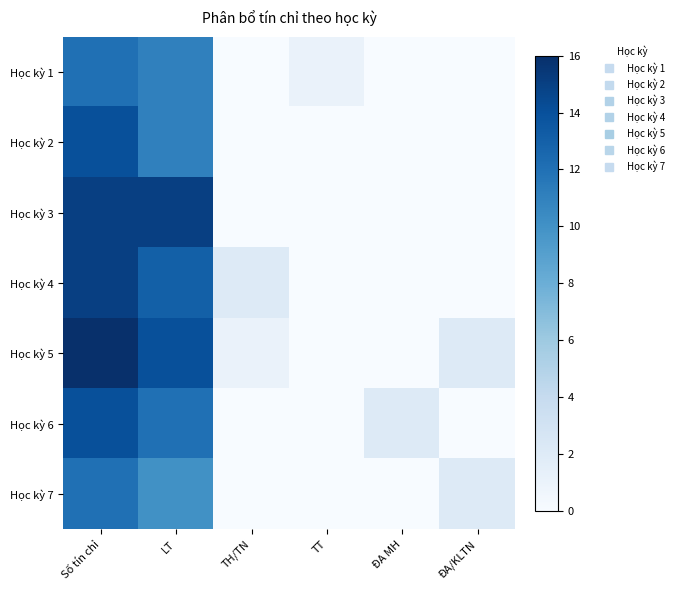

List the series in order of their peak value, lowest first.

Học kỳ 1, Học kỳ 7, Học kỳ 2, Học kỳ 6, Học kỳ 3, Học kỳ 4, Học kỳ 5